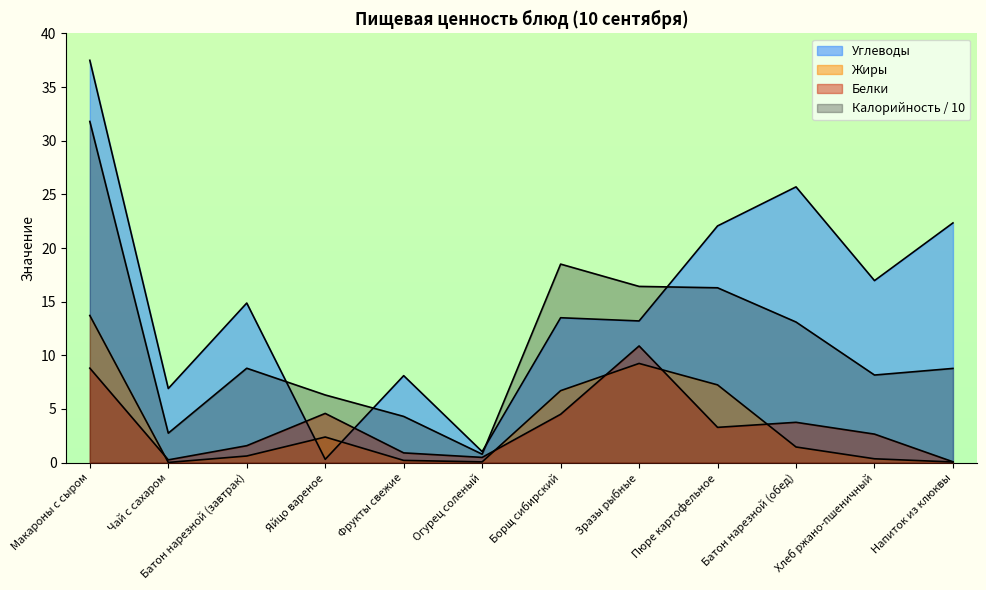

Between Макароны с сыром and Зразы рыбные, which series saw the biggest shift?

Углеводы